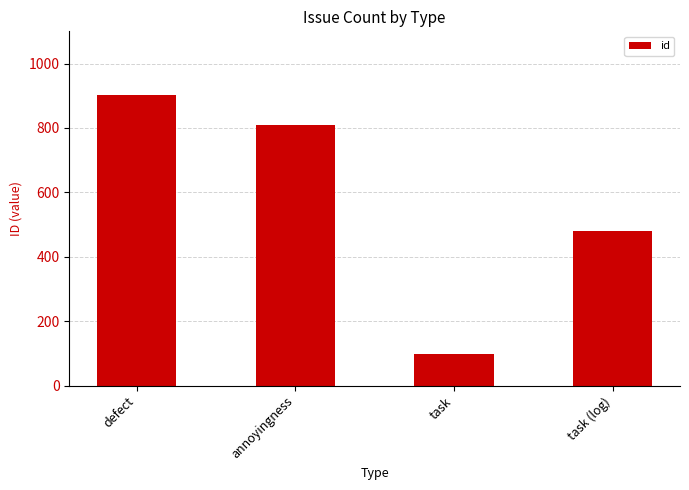

What position from the right is annoyingness?

3